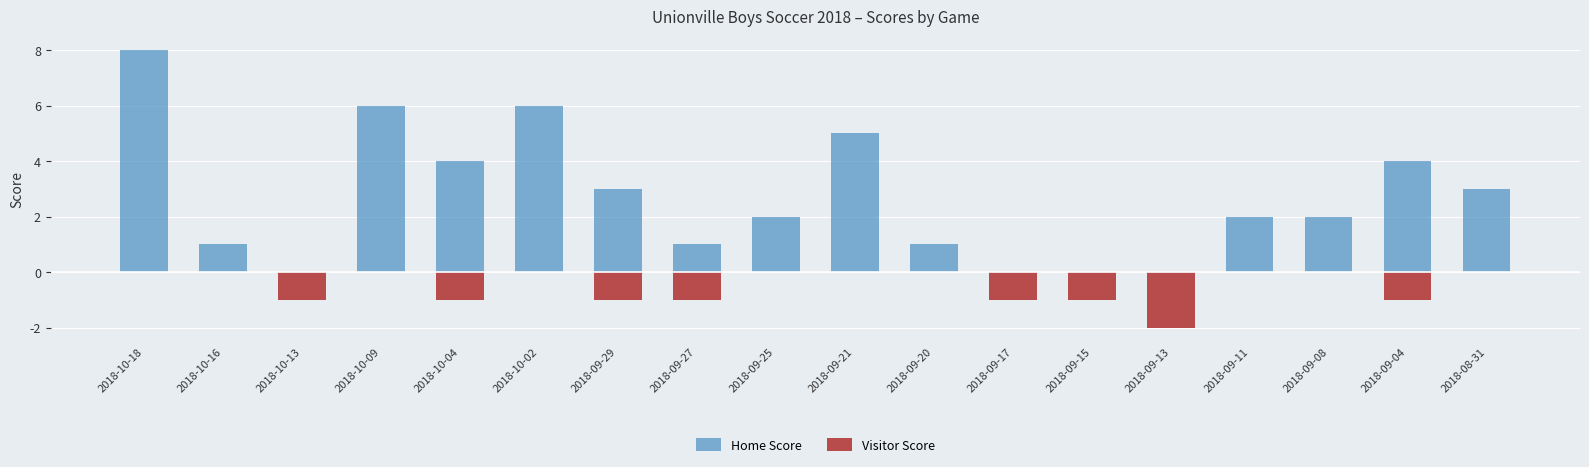

Which series has the largest total across all categories?

Home Score